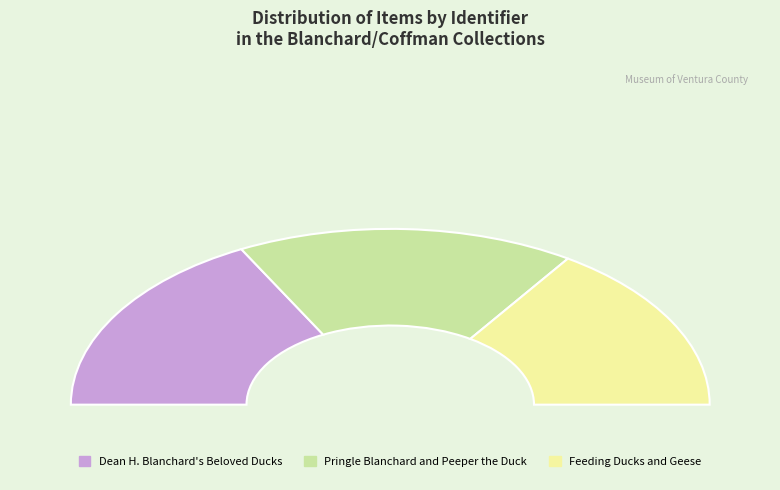

How many segments does this pie chart have?

3